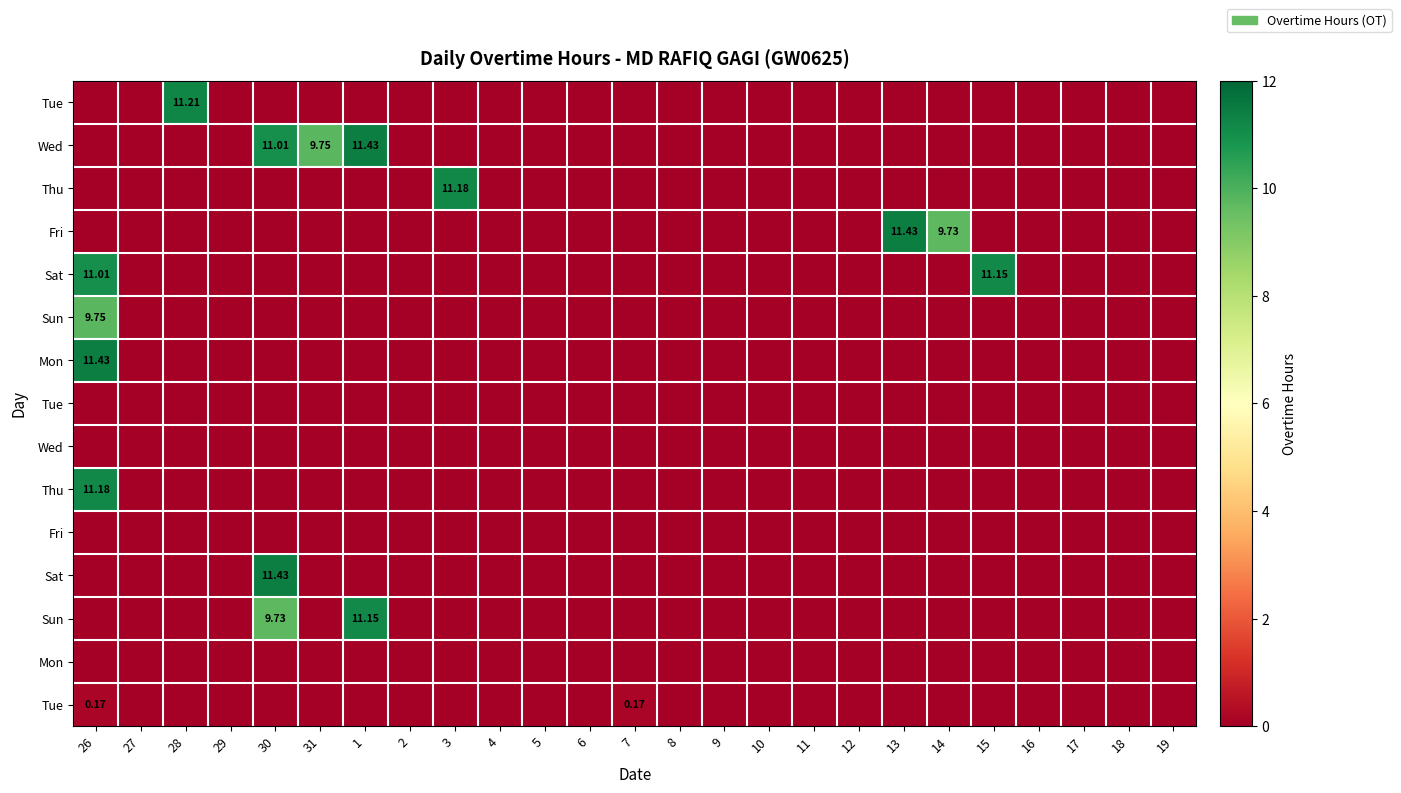

What is the total value across all series at 31?

9.8